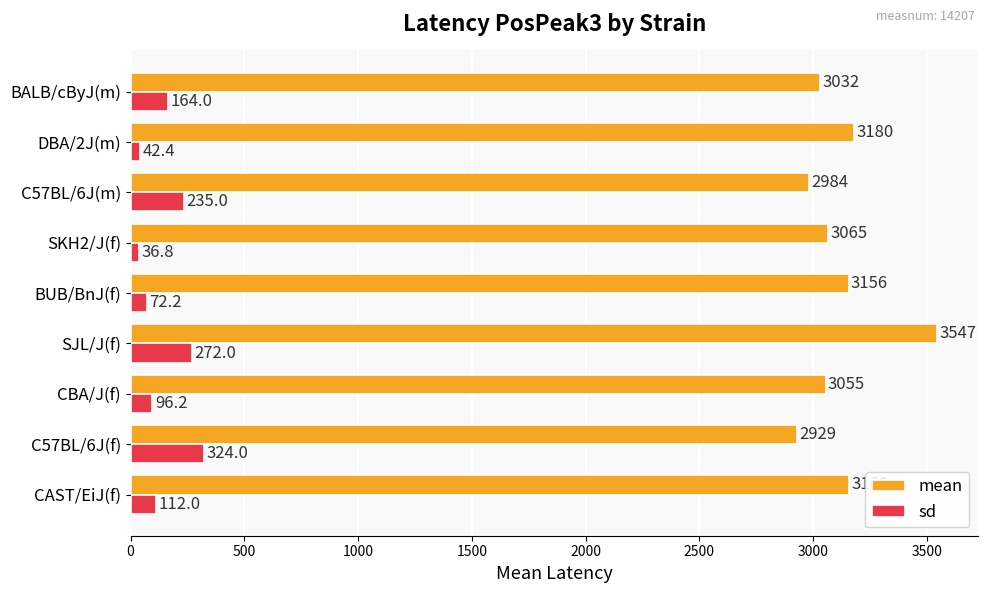

Is the value of mean at CBA/J(f) greater than the value of sd at BUB/BnJ(f)?

Yes